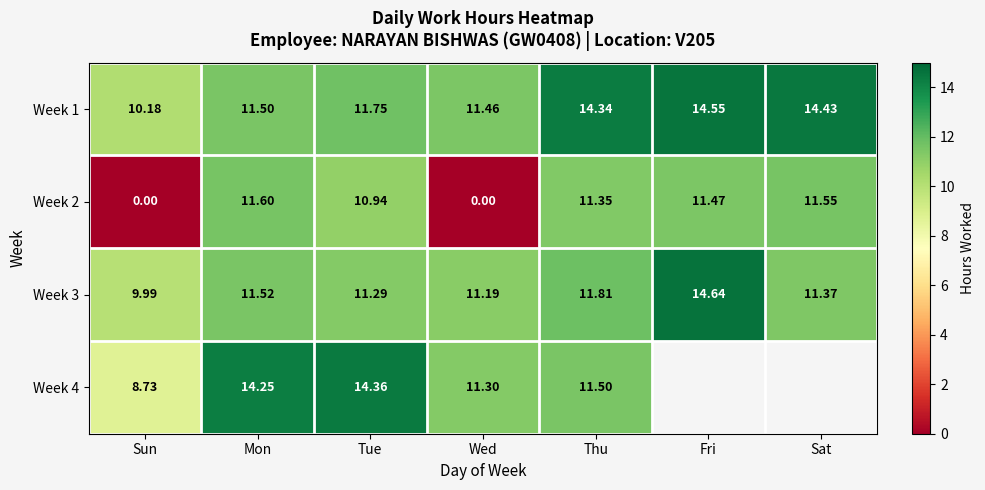

Is the value of Week 2 at Mon greater than the value of Week 4 at Sun?

Yes